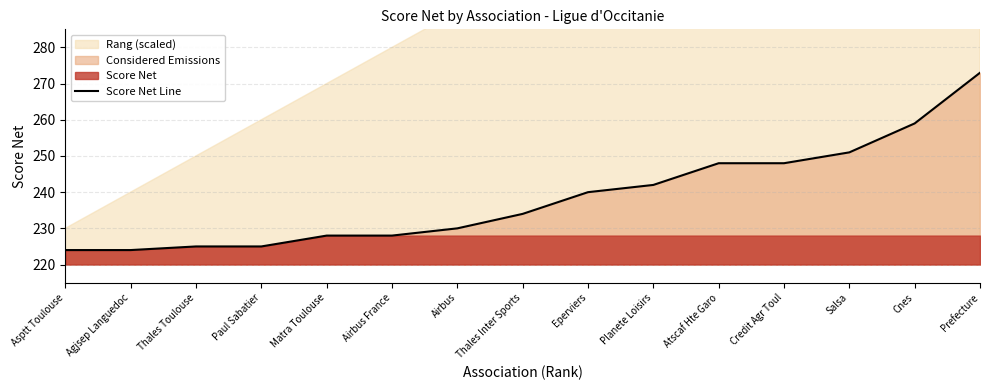

What position from the right is Credit Agr Toul?

4